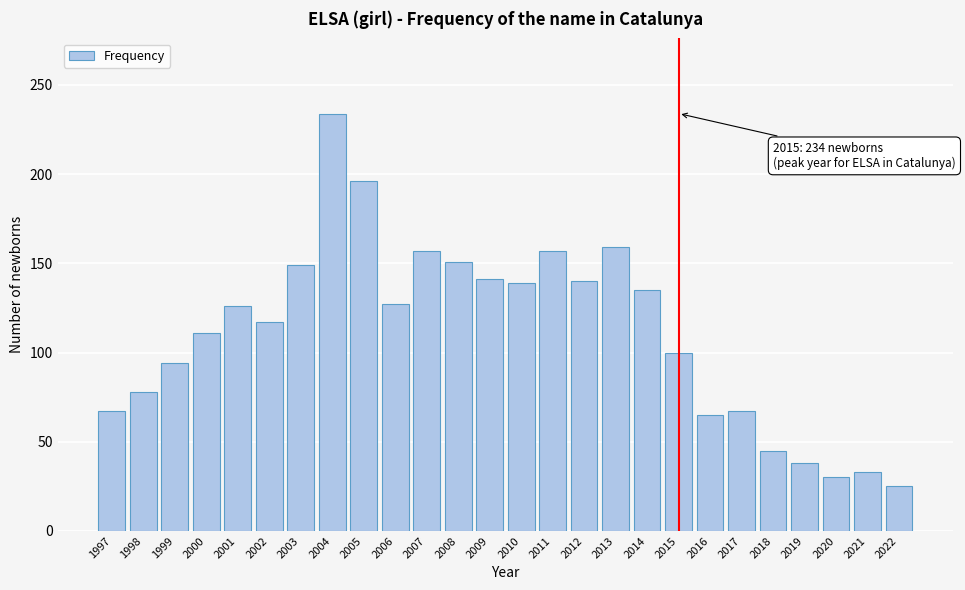

Between 2015 and 2001, which is larger?

2001